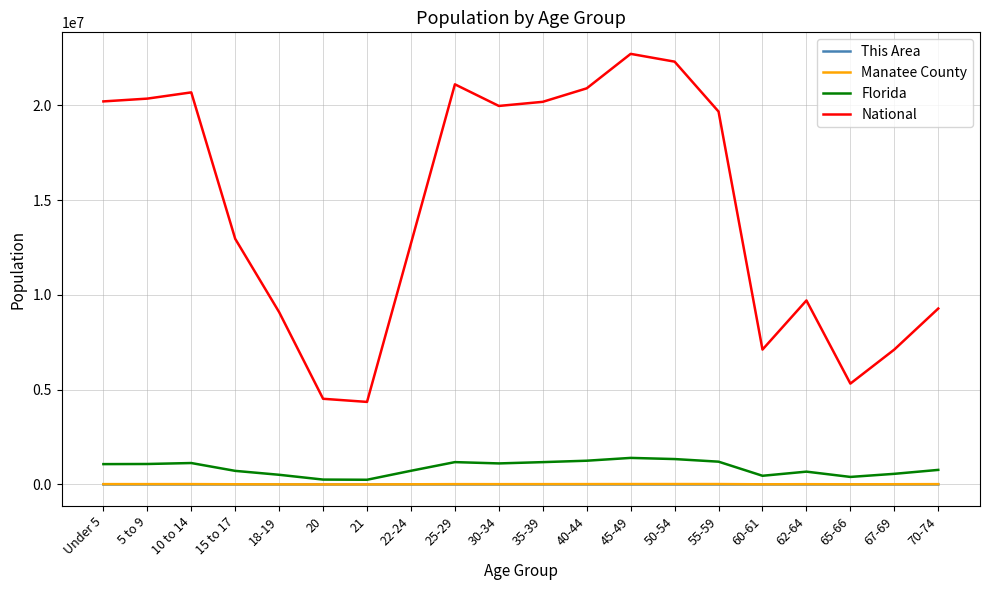

The value of Florida at 30-34 is 1945052. True or false?

False